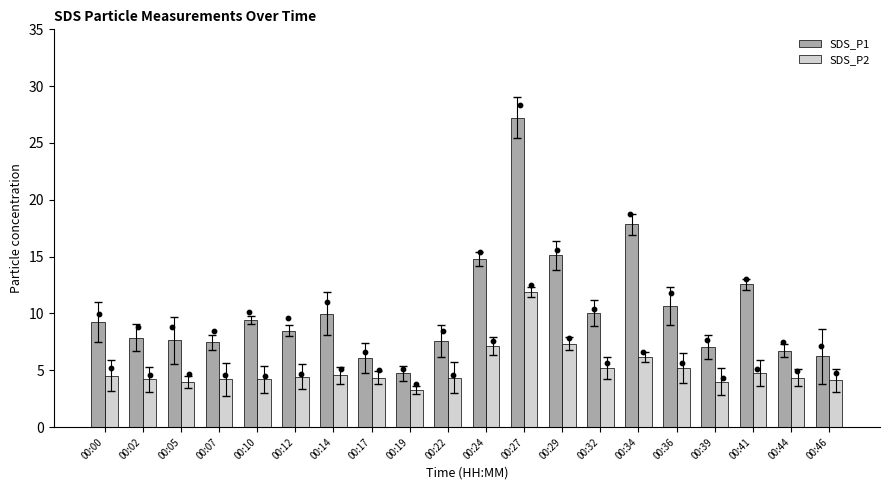

Which series has the largest Y range (max minus min)?

SDS_P1